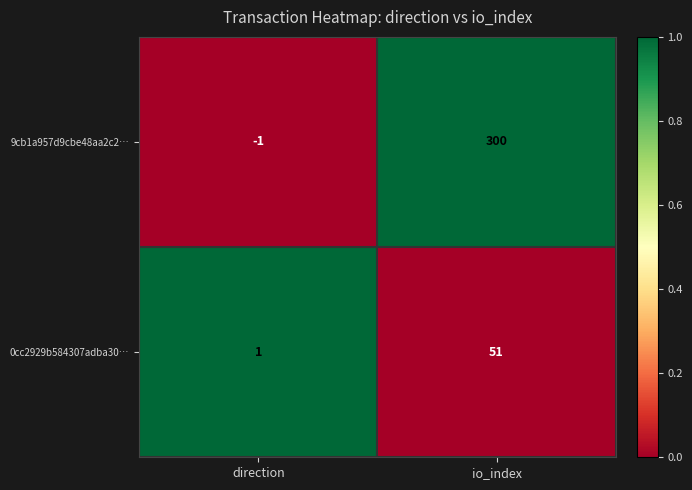

What is the sum of the 0cc2929b584307adba30… values at io_index and direction?

52